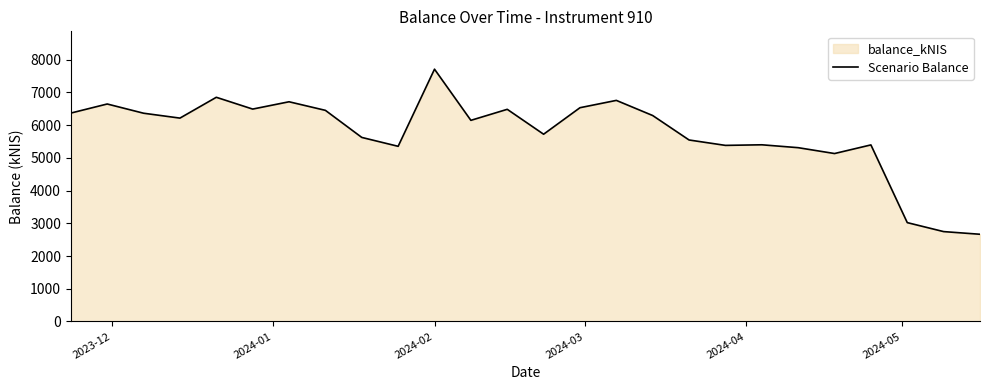

How many values exceed 6210?

13